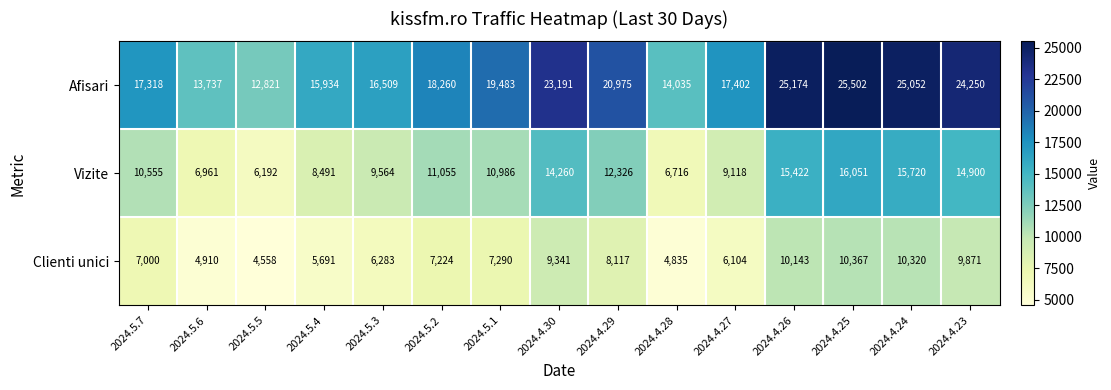

True or false: Afisari has a value of 25502 at 2024.4.25.

True